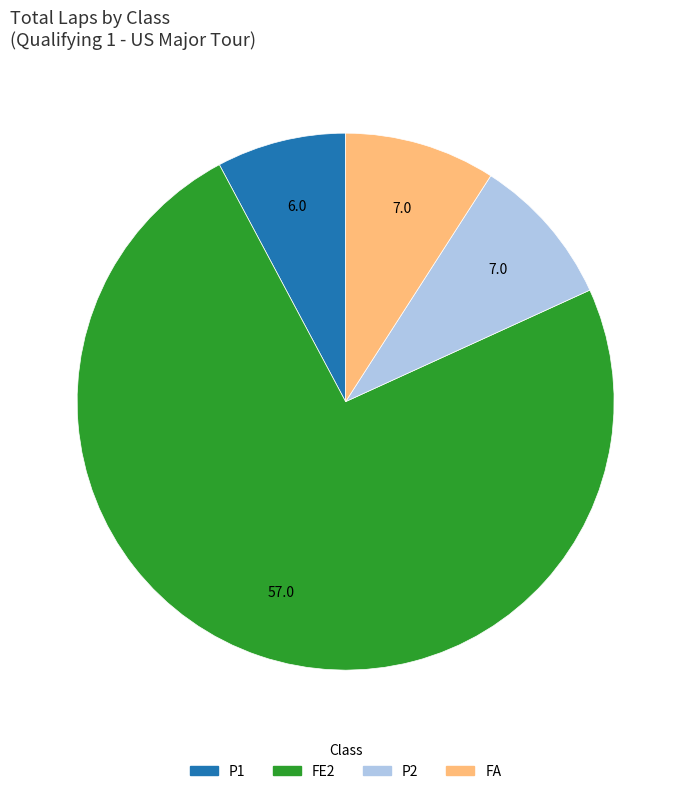

Is the sum of P1 and P2 greater than half?

No